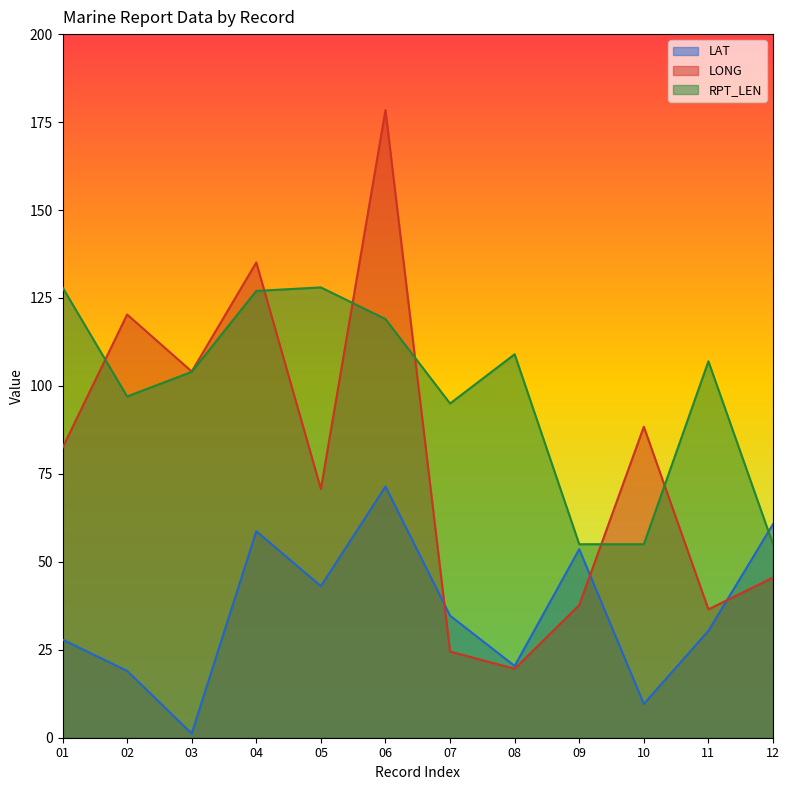

What is the spread (max minus min) of values at 12?

15.2